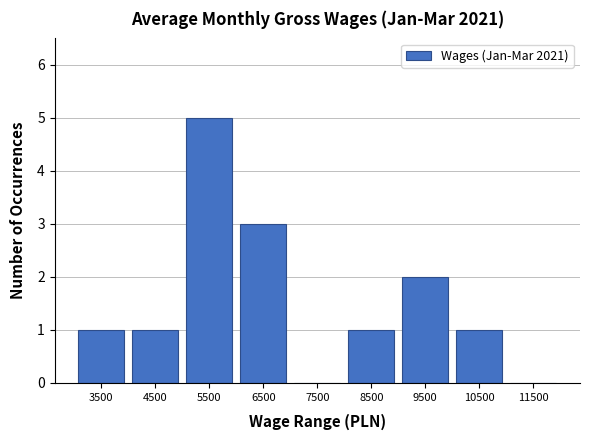

Reading left to right, list every bar in this chart as the range it spans on the x-axis followed by its height. The values are not printed on the chart, so give them approximately, as read against the axis.

3000 to 4000: 1
4000 to 5000: 1
5000 to 6000: 5
6000 to 7000: 3
7000 to 8000: 0
8000 to 9000: 1
9000 to 10000: 2
10000 to 11000: 1
11000 to 12000: 0